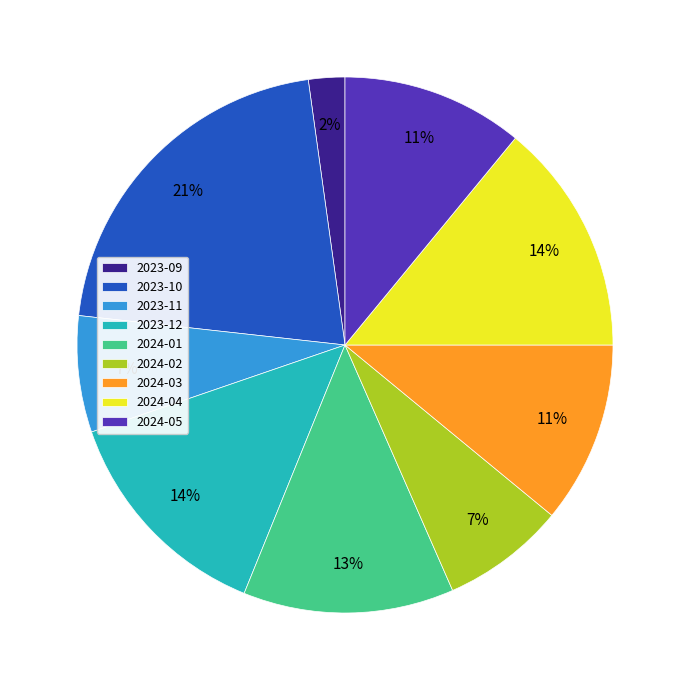

Count the number of slices in the pie.

9